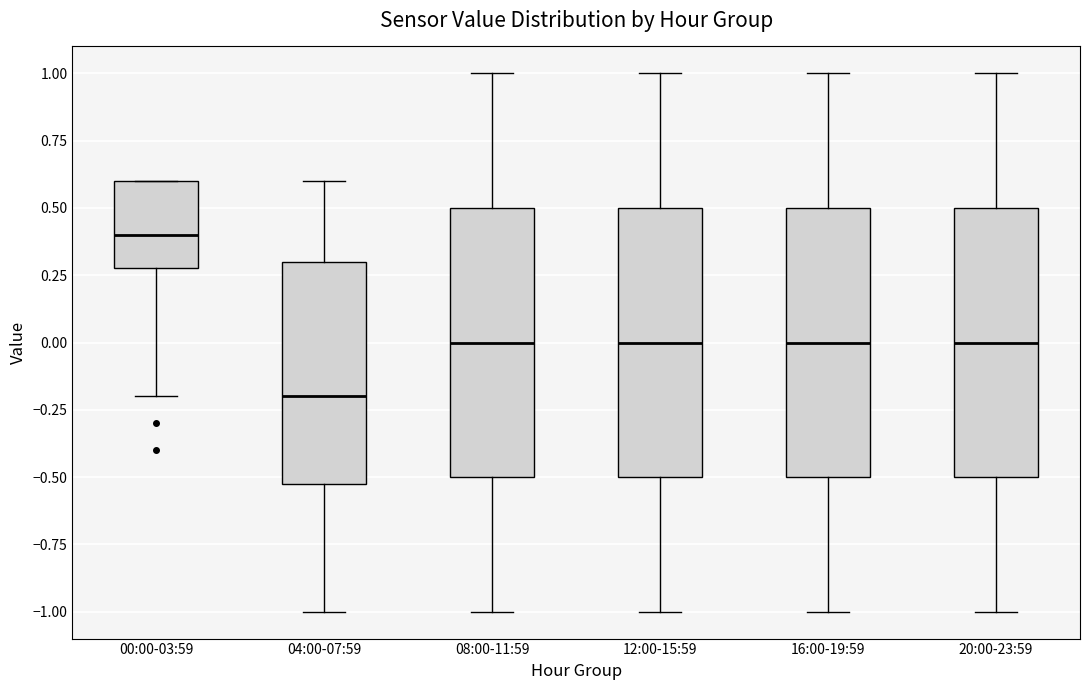

Reading left to right, read every box against the y-axis: the position of its median line, the range the box covers, and the ends of its whiskers. The values are not printed on the chart, so give them approximately, as read against the axis.

00:00-03:59: median 0.4, box 0.3 to 0.6, whiskers -0.2 to 0.6
04:00-07:59: median -0.2, box -0.5 to 0.3, whiskers -1.0 to 0.6
08:00-11:59: median 0.0, box -0.5 to 0.5, whiskers -1.0 to 1.0
12:00-15:59: median 0.0, box -0.5 to 0.5, whiskers -1.0 to 1.0
16:00-19:59: median 0.0, box -0.5 to 0.5, whiskers -1.0 to 1.0
20:00-23:59: median 0.0, box -0.5 to 0.5, whiskers -1.0 to 1.0